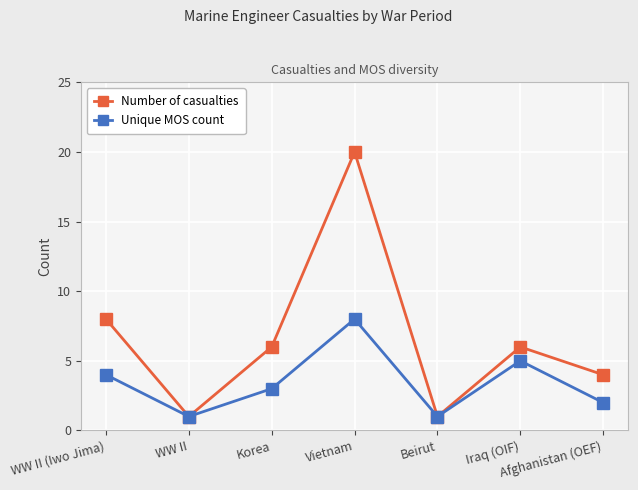

What is the highest value of the Unique MOS count series?

8